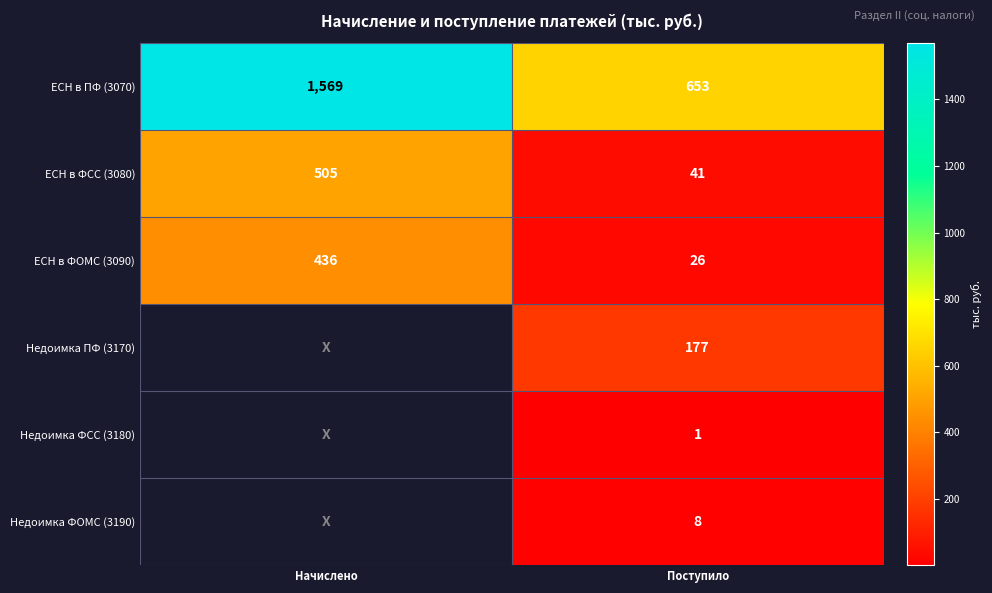

What is the smallest value displayed?

1.0